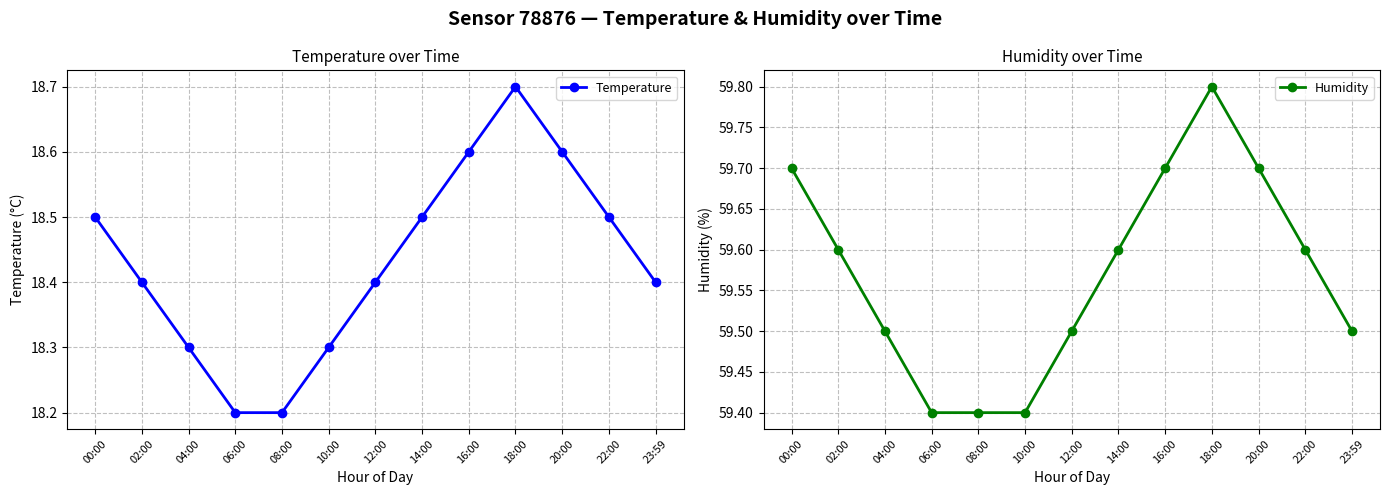

Is the value of Temperature at 22:00 greater than the value of Humidity at 00:00?

No